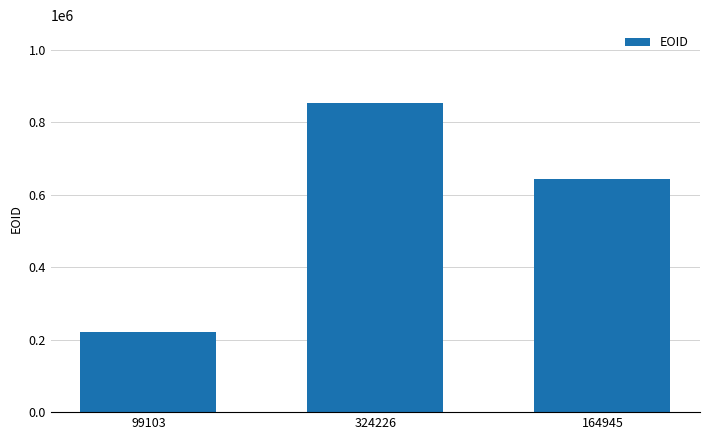

Reading left to right, transcribe all the data shown in this chart.

222076	854069	643889